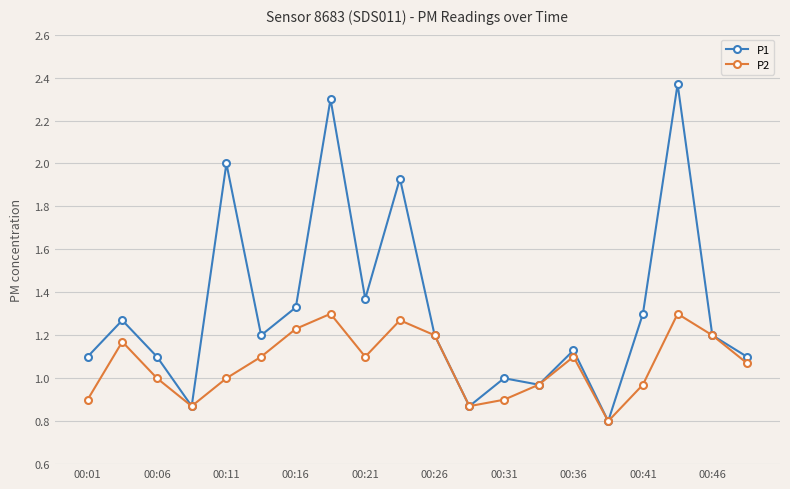

Which series has the largest range (max minus min)?

P1